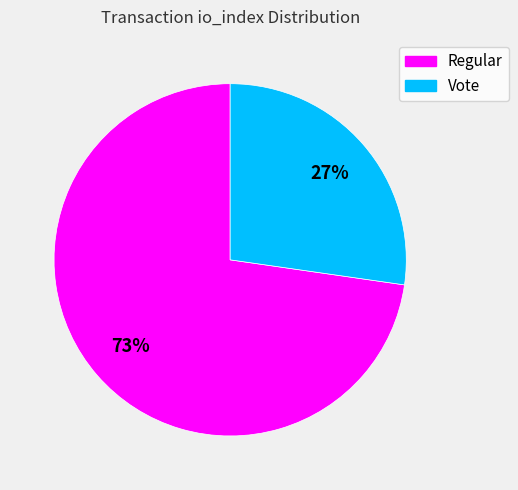

Does any single category account for the majority?

Yes